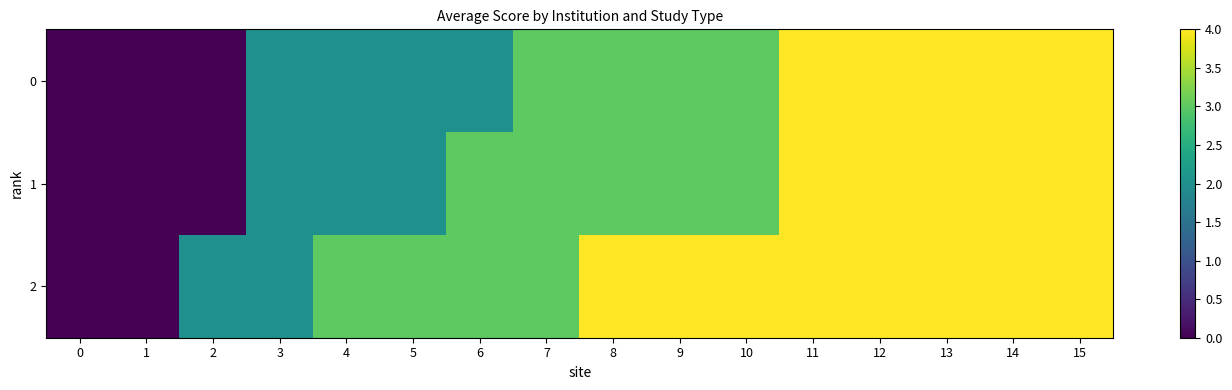

Which has a higher value, 6 or 0?

6